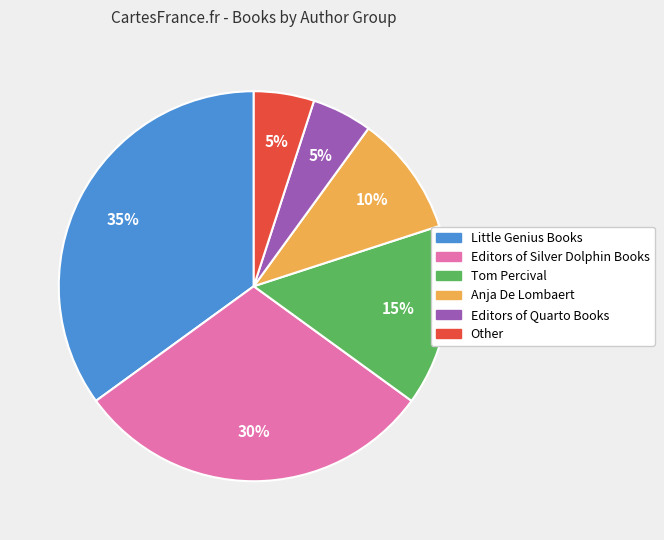

To the nearest percent, what is the difference between the Other and Tom Percival slice percentages?

10%